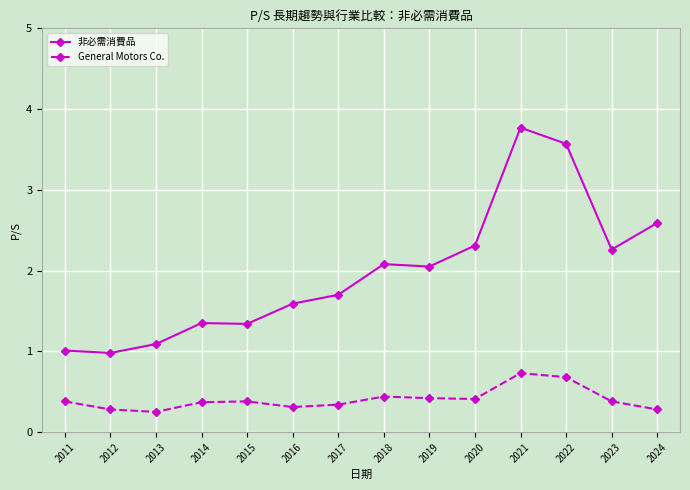

How many data points in 非必需消費品 are above 2?

7